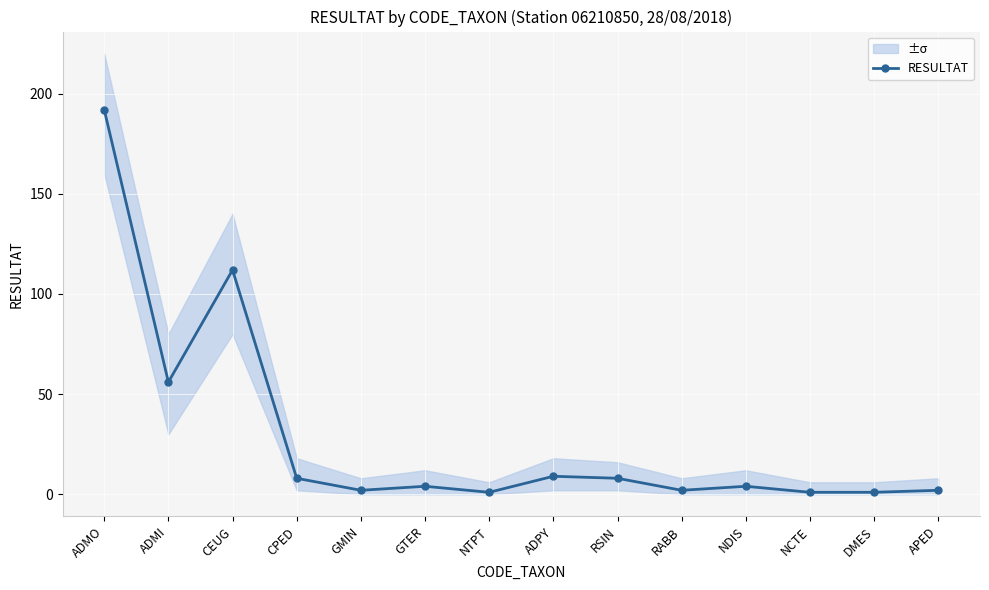

The chart shows a value of 3 at GMIN. True or false?

False